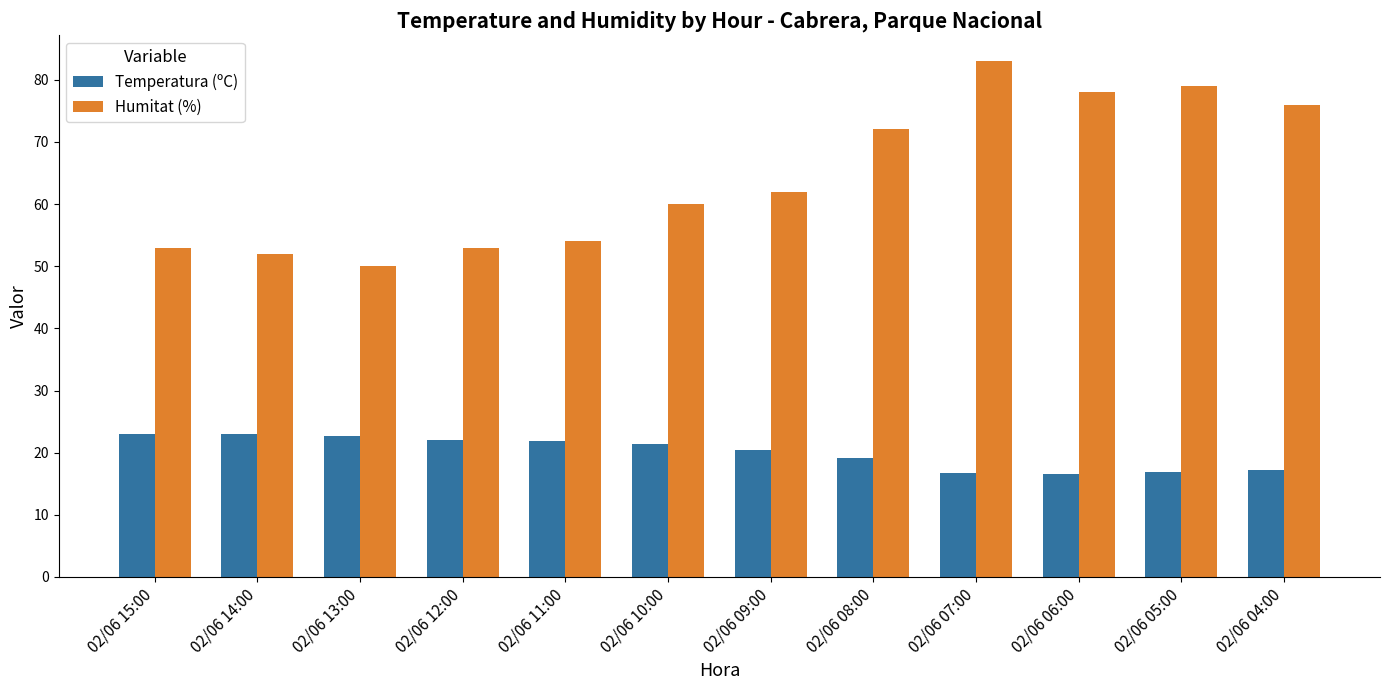

Rank the series by their average value, from highest to lowest.

Humitat (%), Temperatura (ºC)